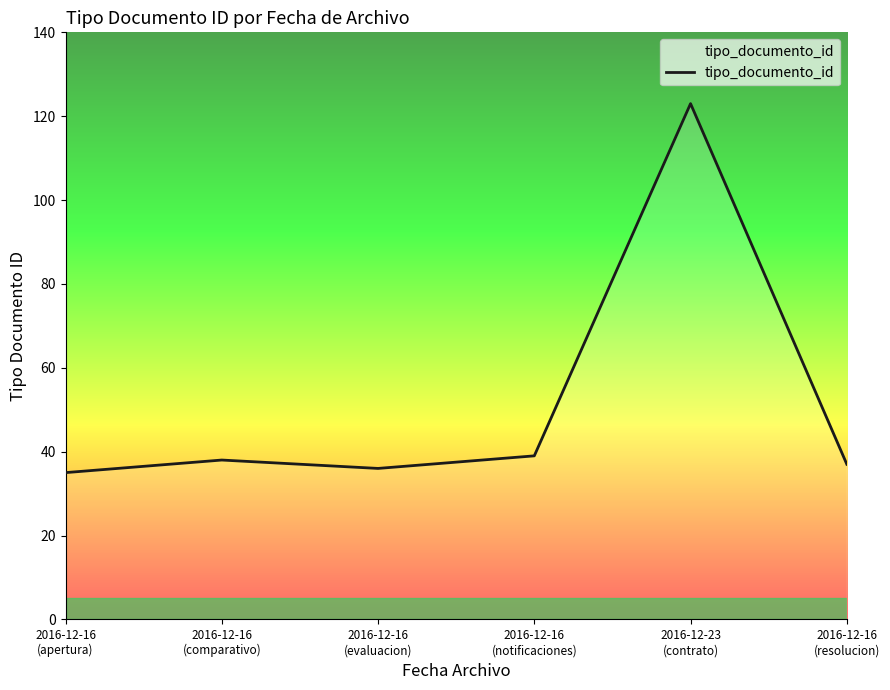

True or false: the data has more than 0 interior local peaks.

True